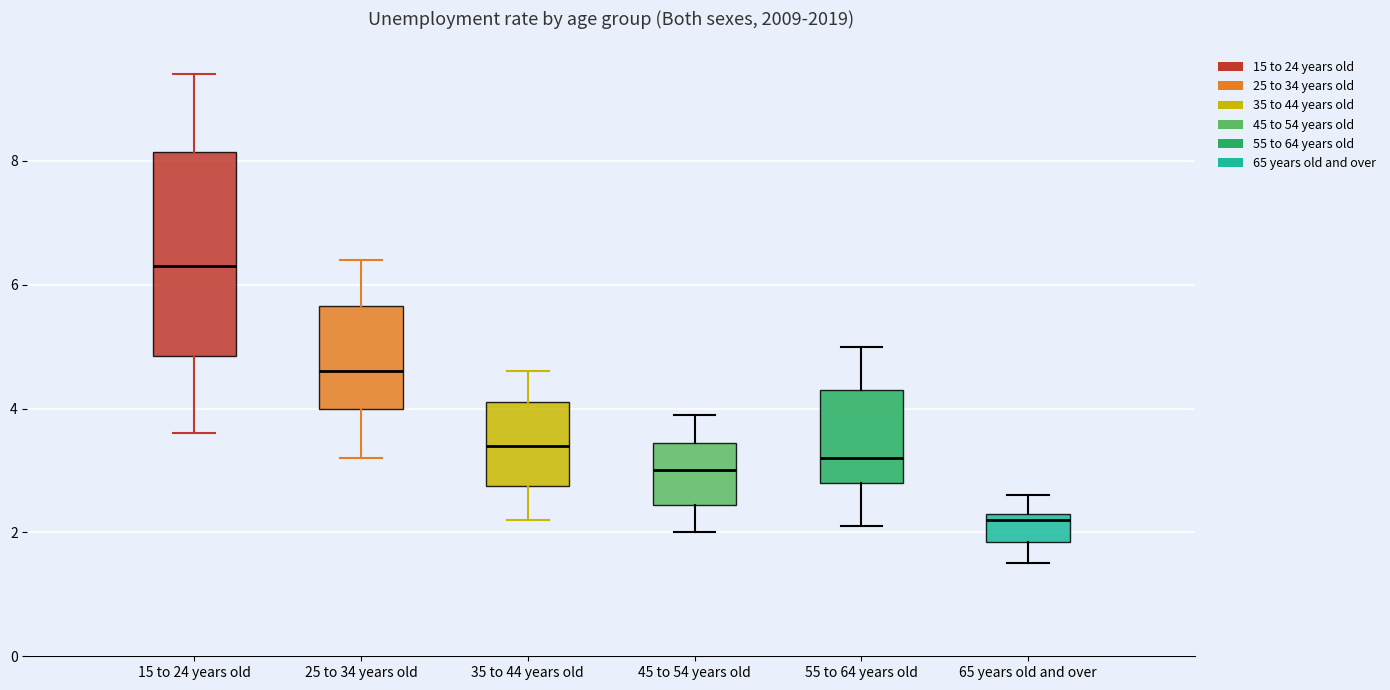

Reading left to right, read every box against the y-axis: the position of its median line, the range the box covers, and the ends of its whiskers. The values are not printed on the chart, so give them approximately, as read against the axis.

15 to 24 years old: median 6.4, box 4.8 to 8.2, whiskers 3.6 to 9.4
25 to 34 years old: median 4.6, box 4.0 to 5.6, whiskers 3.2 to 6.4
35 to 44 years old: median 3.4, box 2.8 to 4.2, whiskers 2.2 to 4.6
45 to 54 years old: median 3.0, box 2.4 to 3.4, whiskers 2.0 to 4.0
55 to 64 years old: median 3.2, box 2.8 to 4.4, whiskers 2.2 to 5.0
65 years old and over: median 2.2, box 1.8 to 2.4, whiskers 1.6 to 2.6